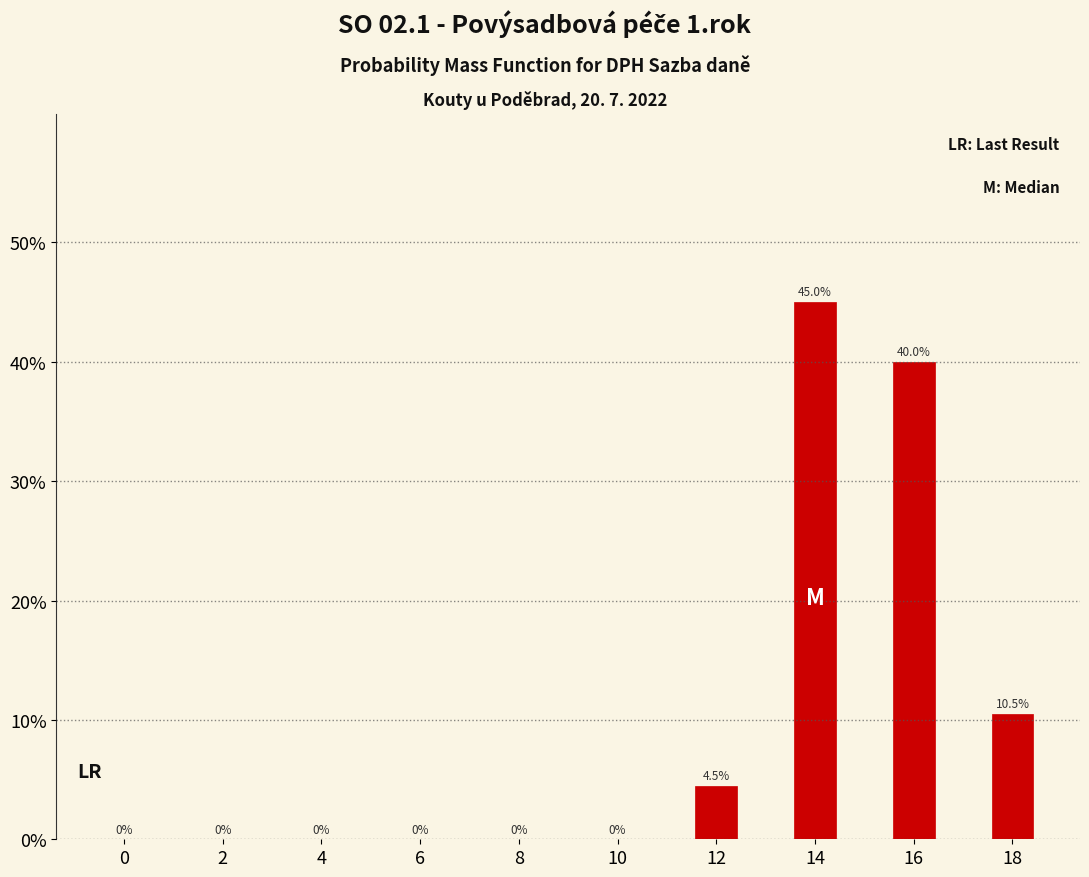

Reading left to right, extract all data points from this chart.

0=0.0	2=0.0	4=0.0	6=0.0	8=0.0	10=0.0	12=4.5	14=45.0	16=40.0	18=10.5